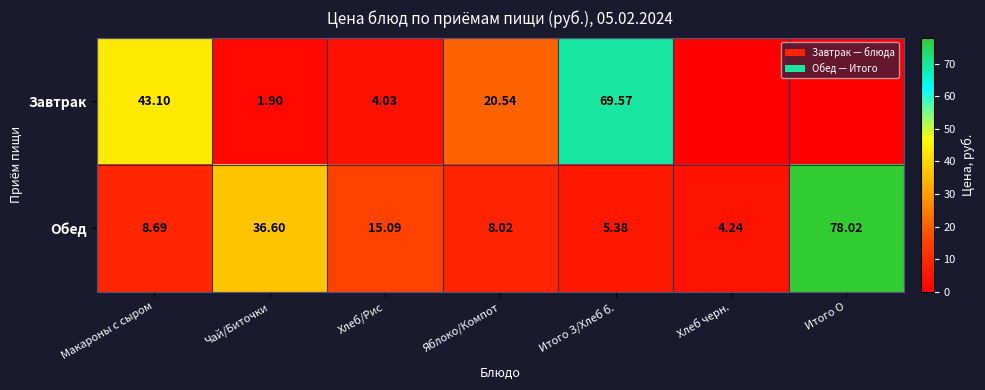

Between Итого З/Хлеб б. and Итого О, which is larger?

Итого З/Хлеб б.